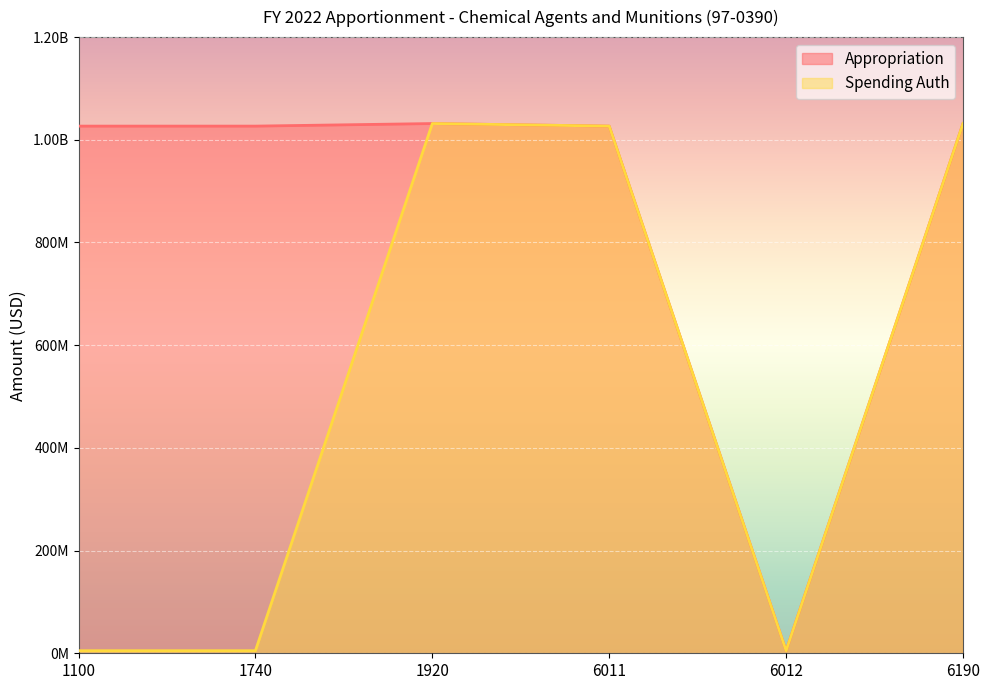

What is the value of the Appropriation point at the 5th from the left?

5000000